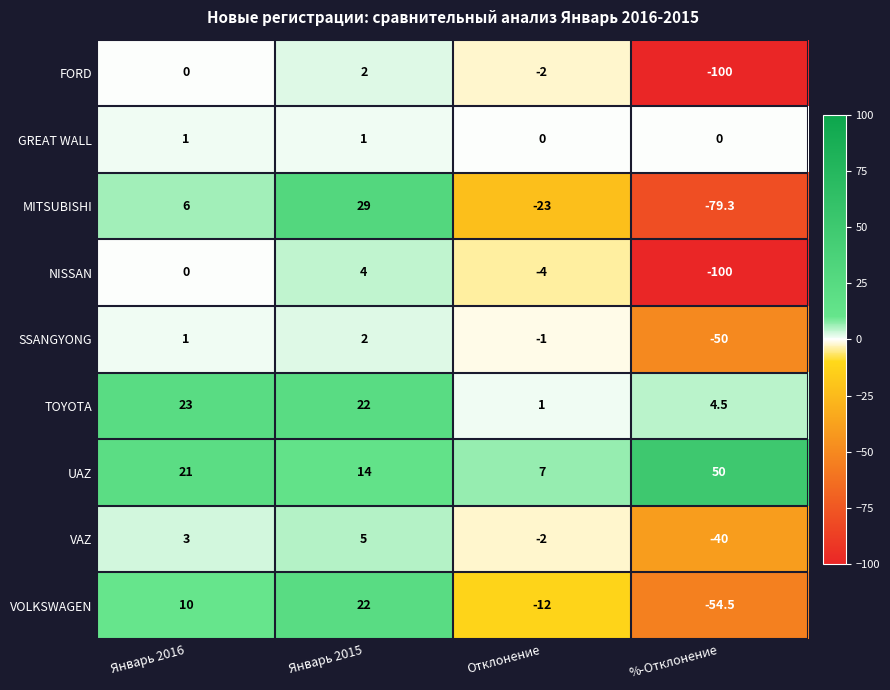

At which category is the sum across all series the highest?

Январь 2015